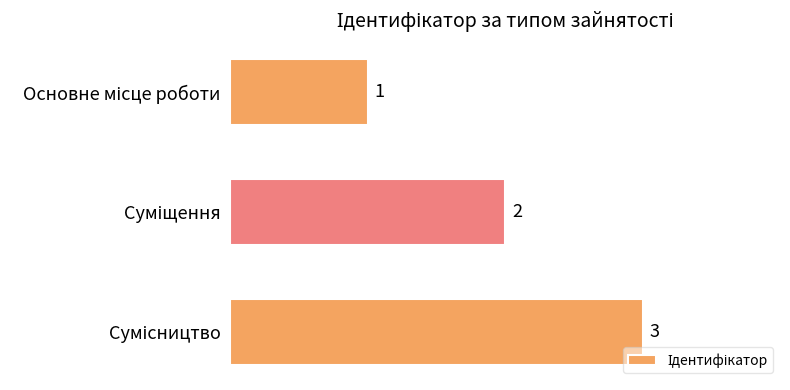

Count the values in the range 1 to 3.

3